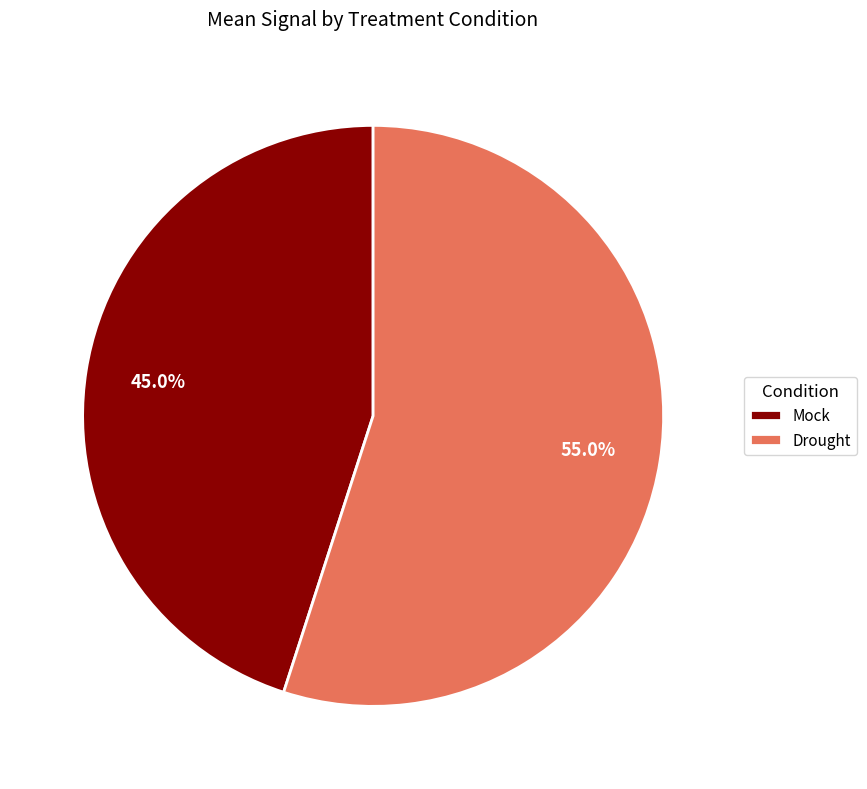

To the nearest percent, what percentage of the pie is Mock?

45%